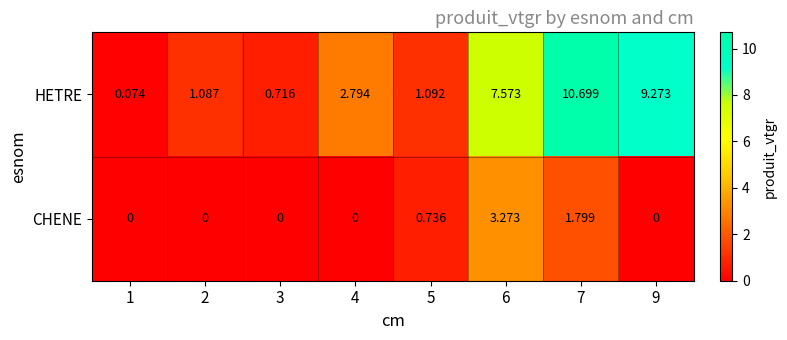

Which series has the largest total across all categories?

HETRE